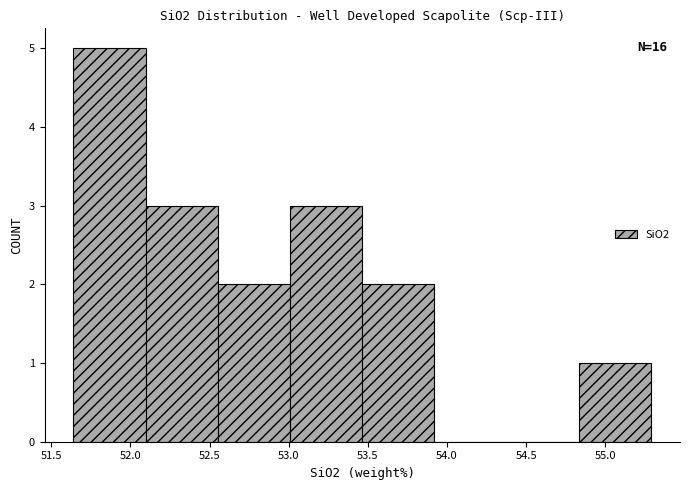

Which range on the x-axis has the tallest bar?

51.65 to 52.10